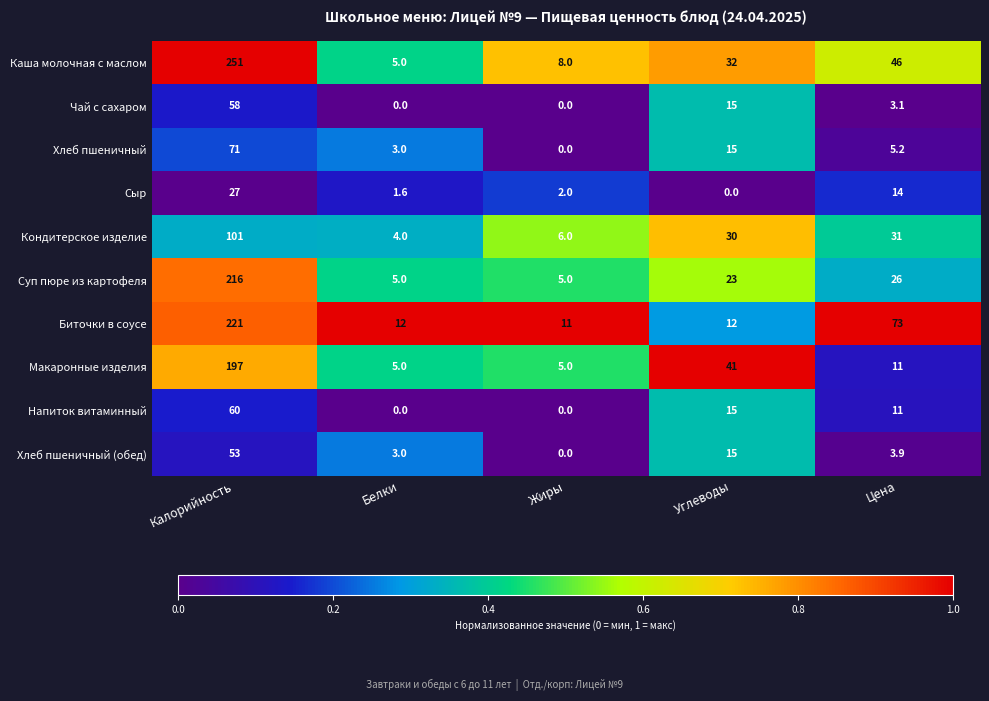

Which series has the widest spread of values?

Каша молочная c маслом